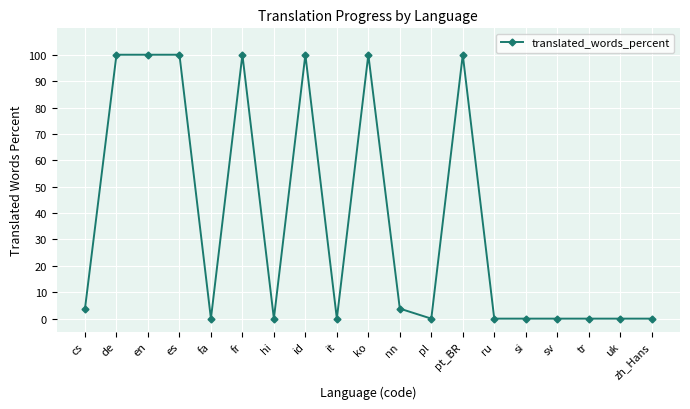

Is it true that the value at id is 100.0?

True